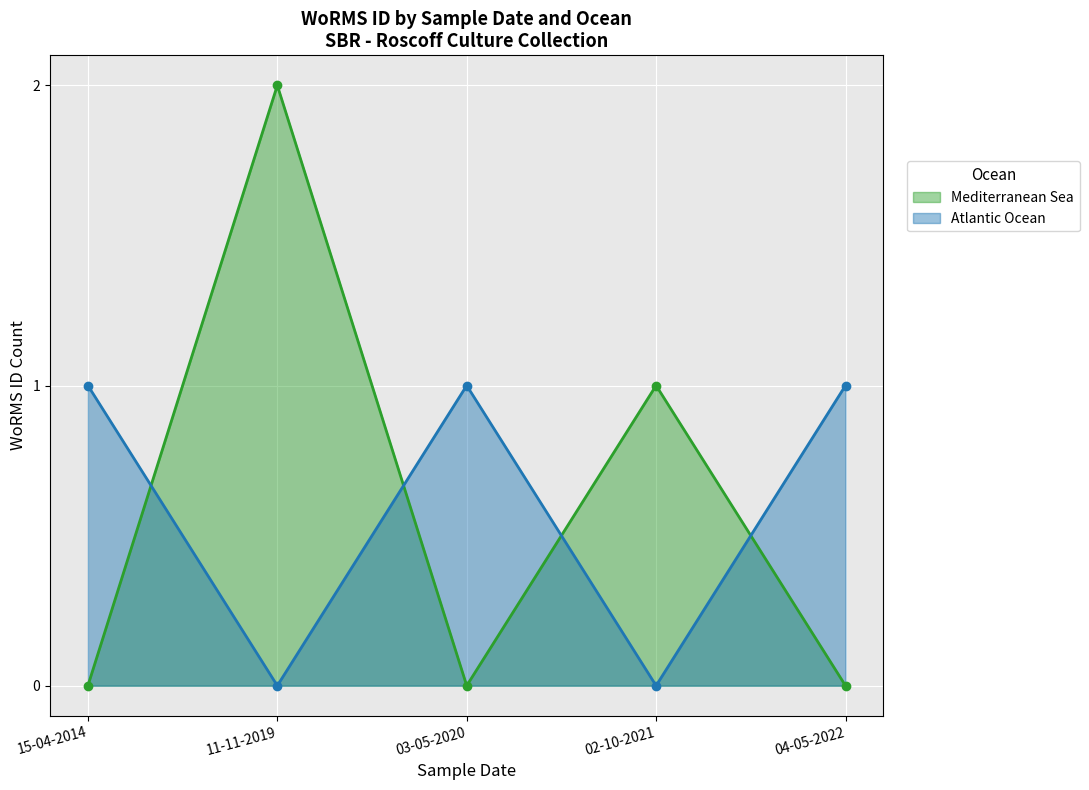

True or false: Mediterranean Sea has more than 2 interior local peaks.

False